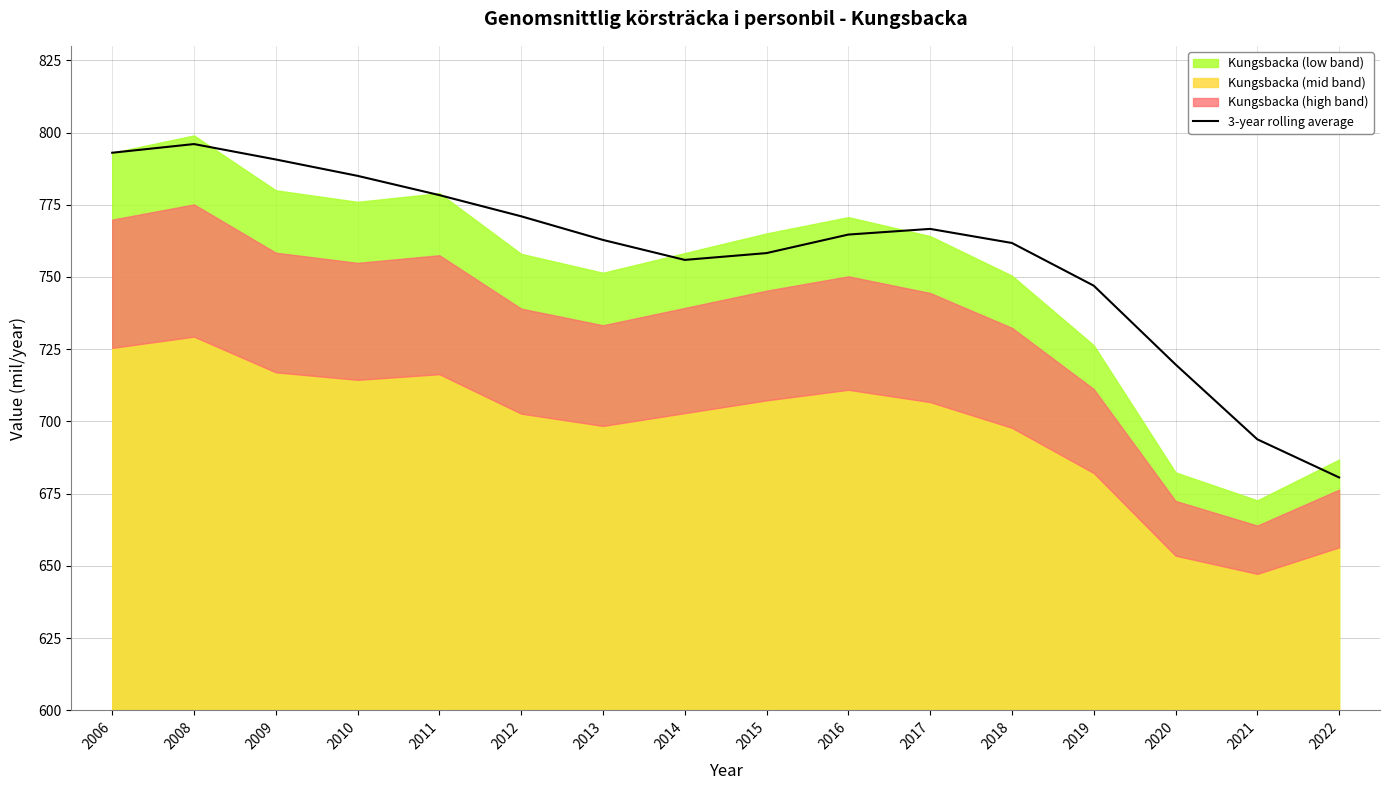

What is the sum of the values at 2009 and 2016?

1555.3